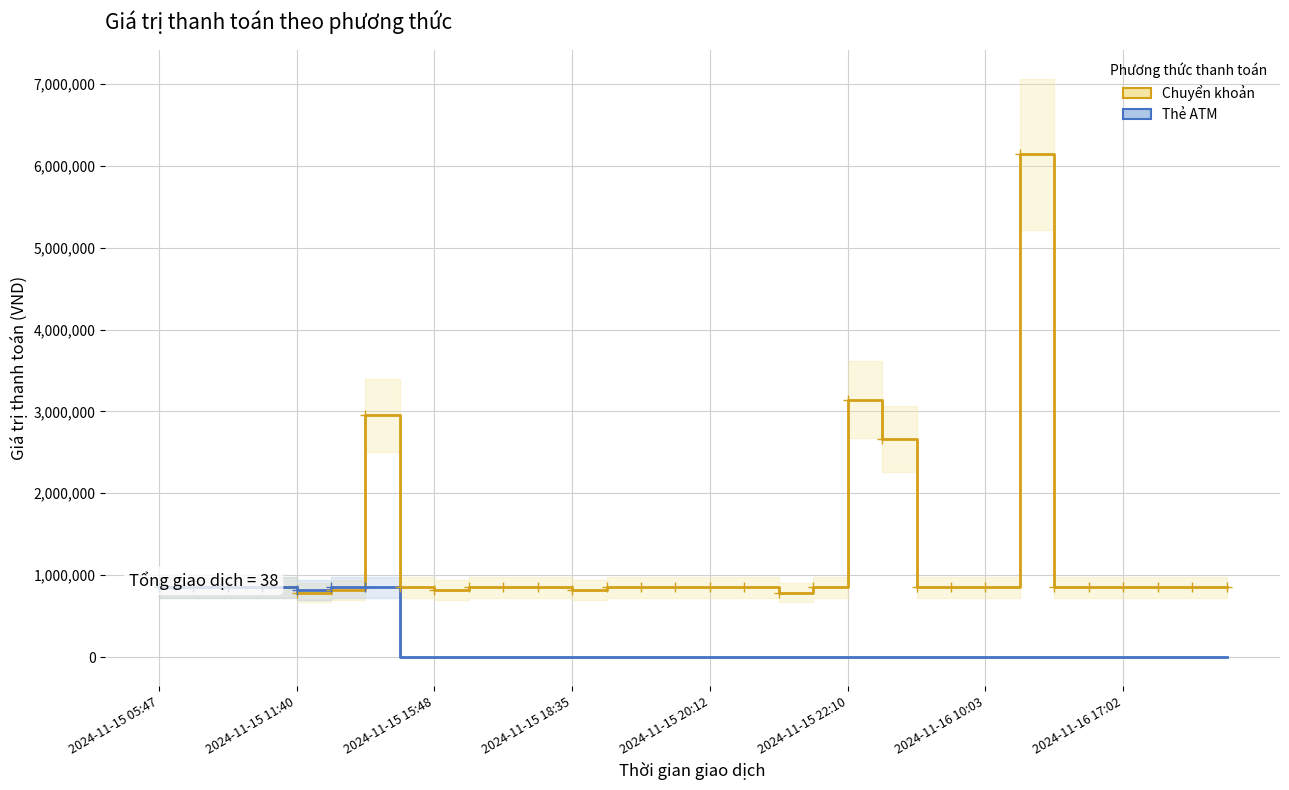

Which series changed the most between 2024-11-16 10:03 and 14?

Chuyển khoản